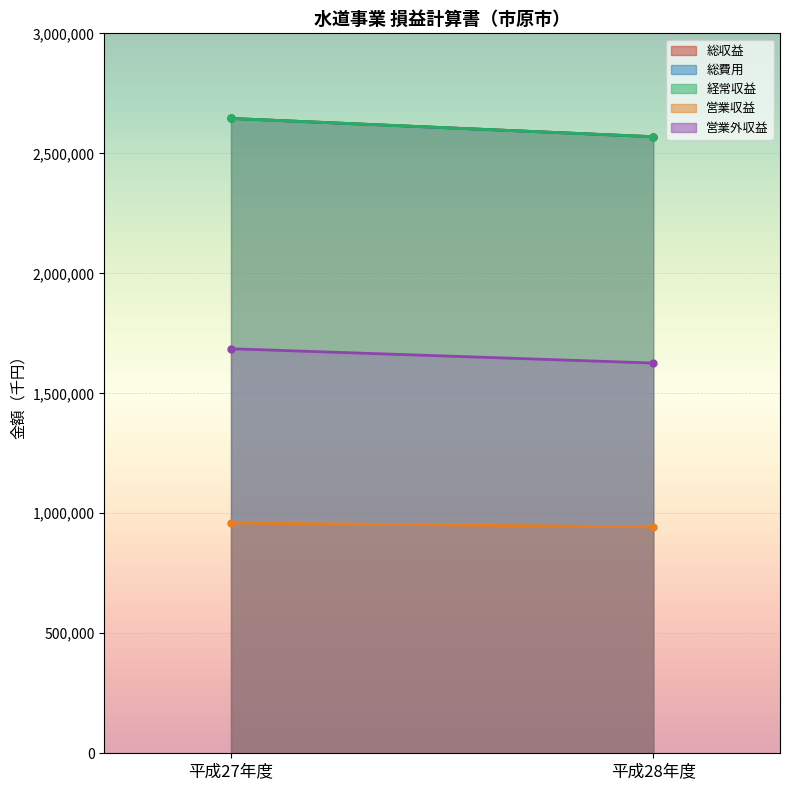

Which has a higher value, 平成27年度 or 平成28年度?

平成27年度